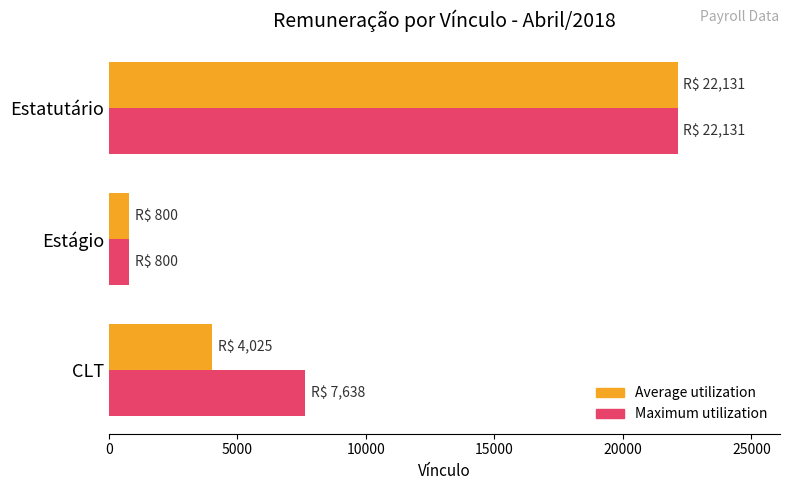

Where is Average utilization nearest to the value 11465?

CLT